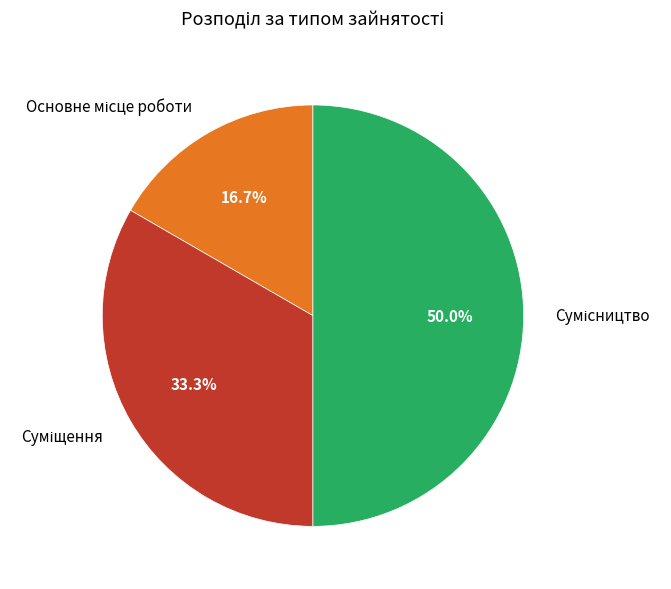

Count the number of slices in the pie.

3